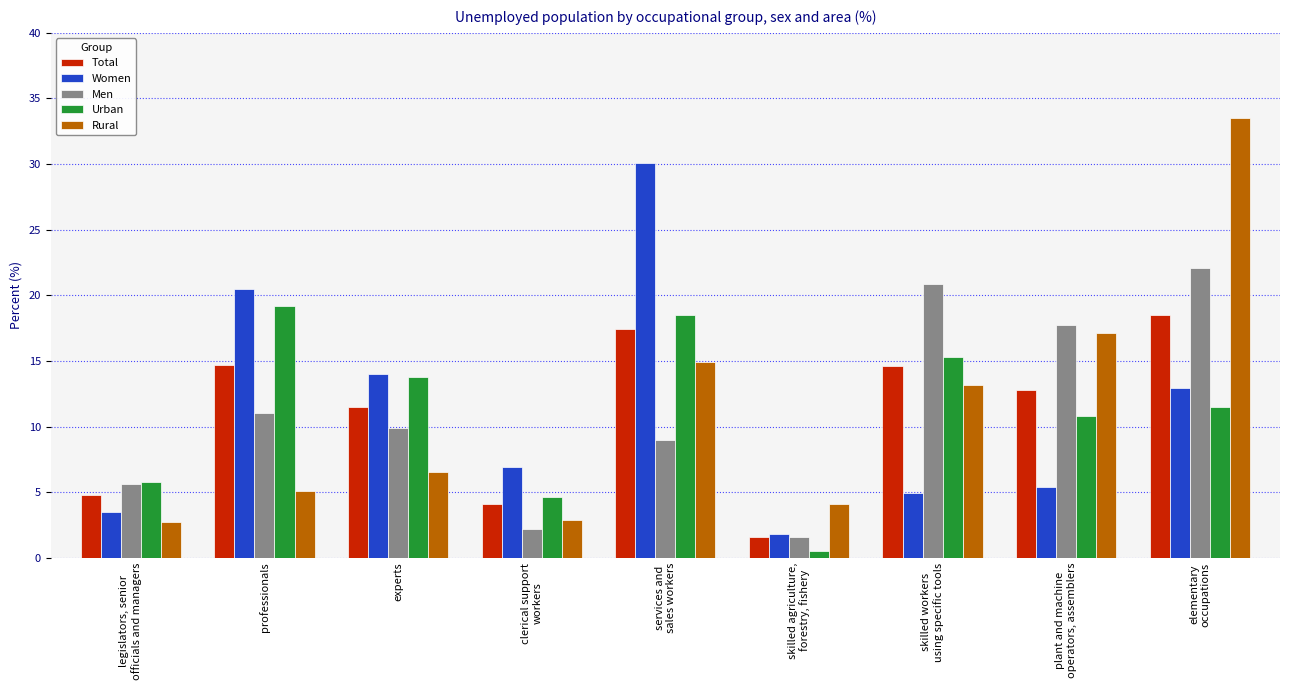

Where is Men nearest to the value 11?

professionals